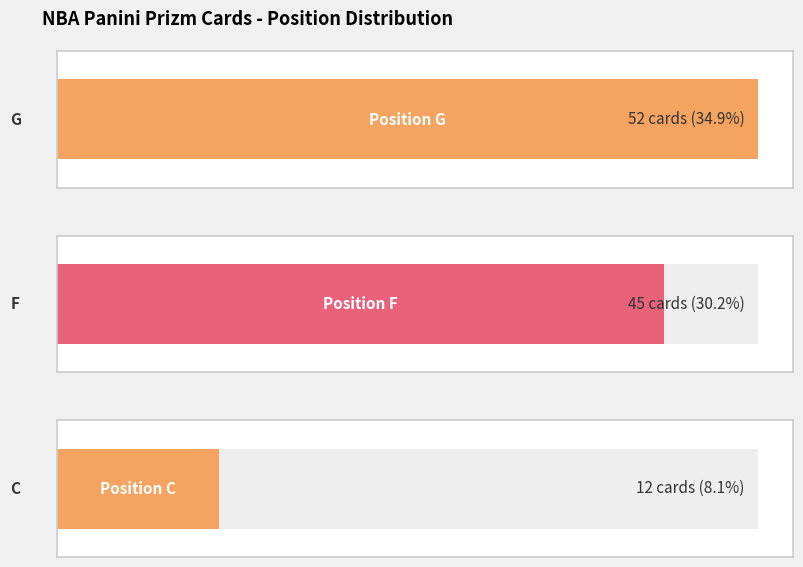

Rank the categories by value from highest to lowest.

G, F, C